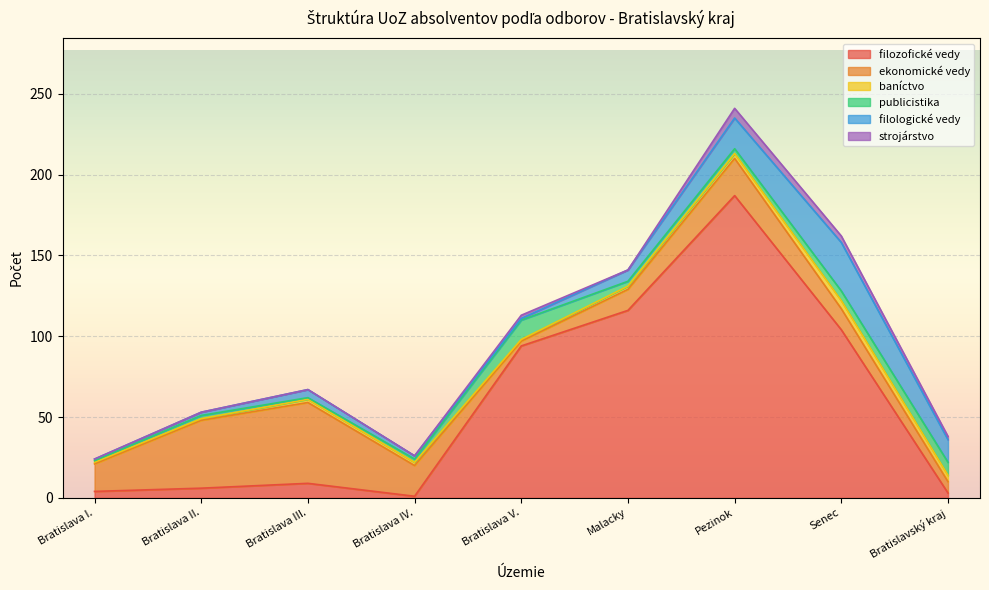

At how many categories does at least one series exceed 67?

4